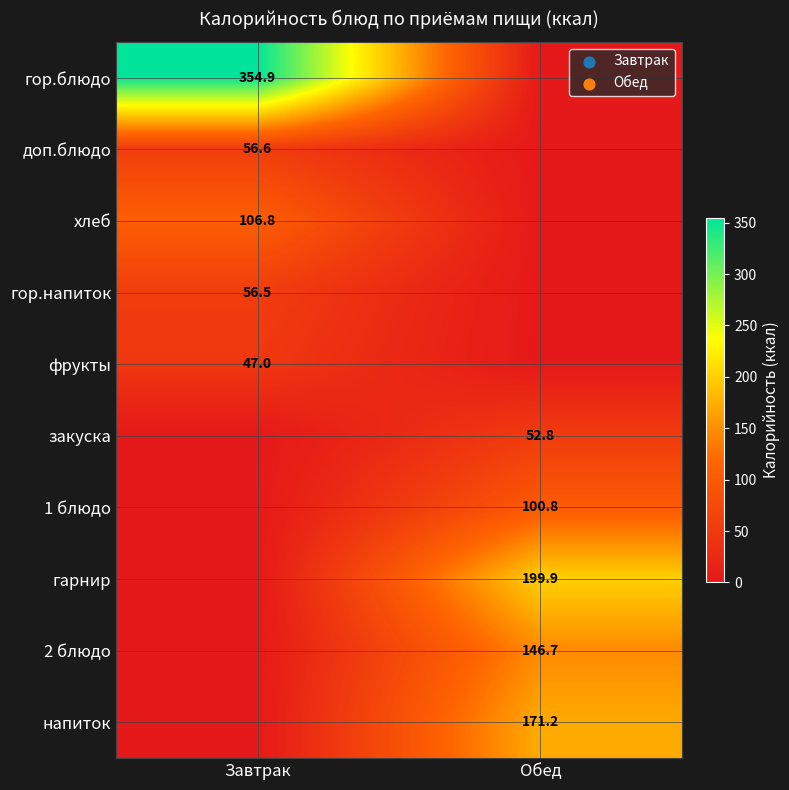

Is it true that гарнир equals 315.2 at Обед?

False